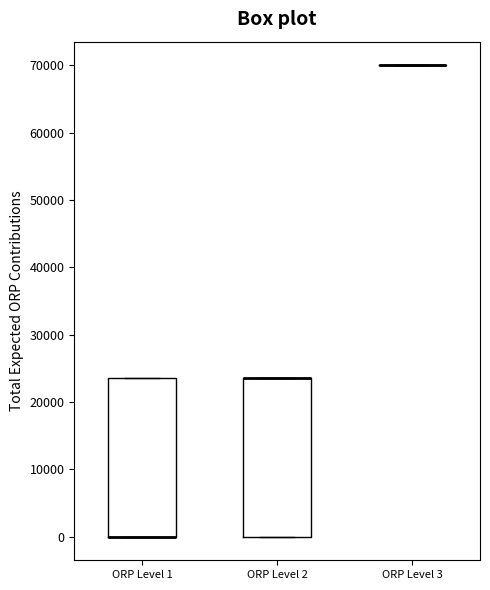

Reading left to right, read every box against the y-axis: the position of its median line, the range the box covers, and the ends of its whiskers. The values are not printed on the chart, so give them approximately, as read against the axis.

ORP Level 1: median 0 (drawn on the box's lower edge), box 0 to 24000, whiskers 0 to 24000
ORP Level 2: median 24000 (drawn on the box's upper edge), box 0 to 24000, whiskers 0 to 24000
ORP Level 3: box collapsed to a line at 70000, whiskers 70000 to 70000